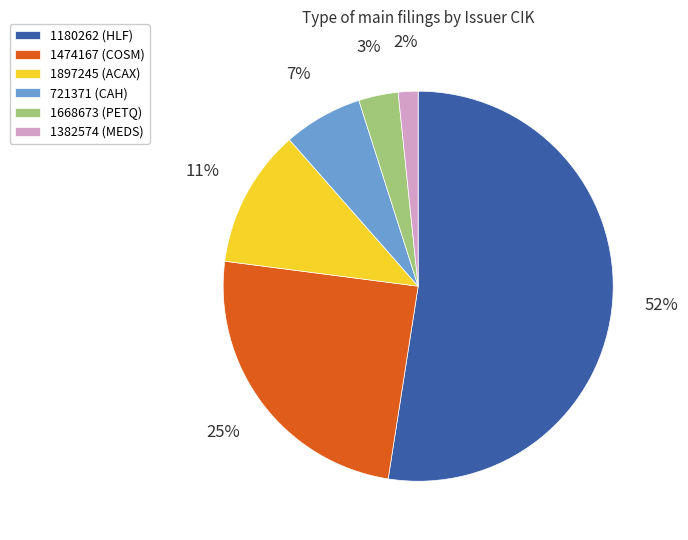

Which has a higher value, 1897245 or 1668673?

1897245